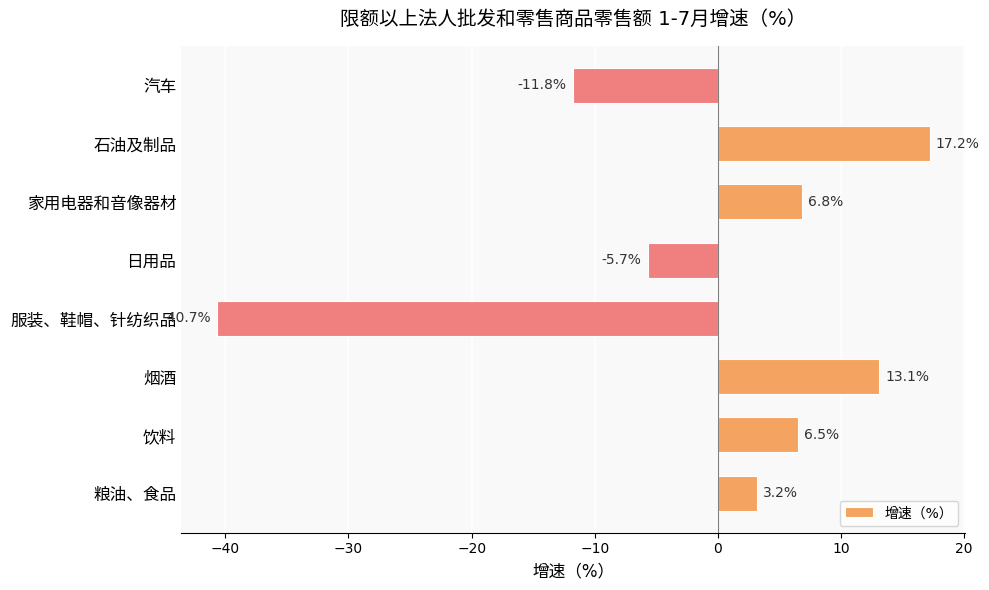

What is the maximum value shown in the chart?

17.2